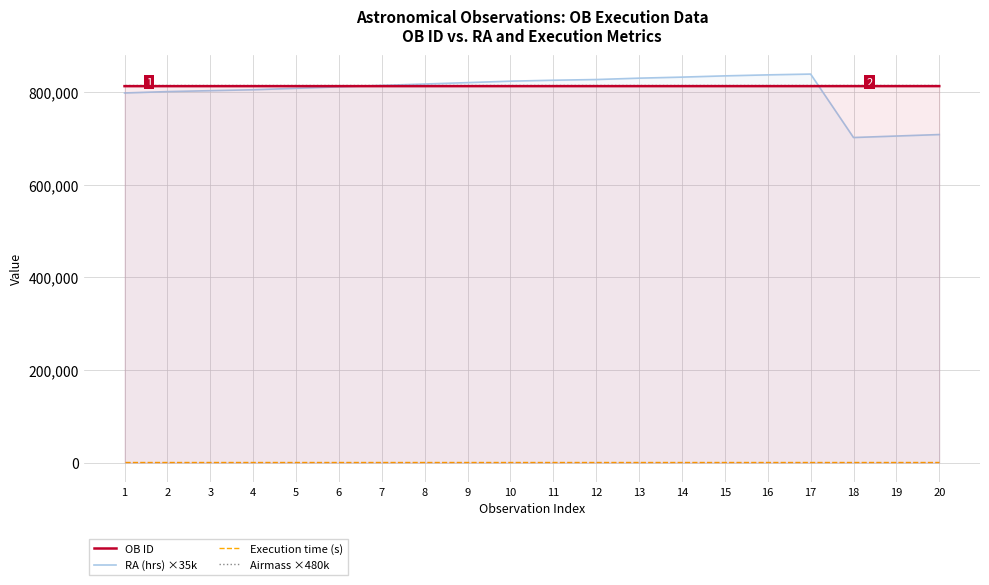

What is the difference between the second highest and second lowest values in the RA (hrs) ×35k series?

132117.5